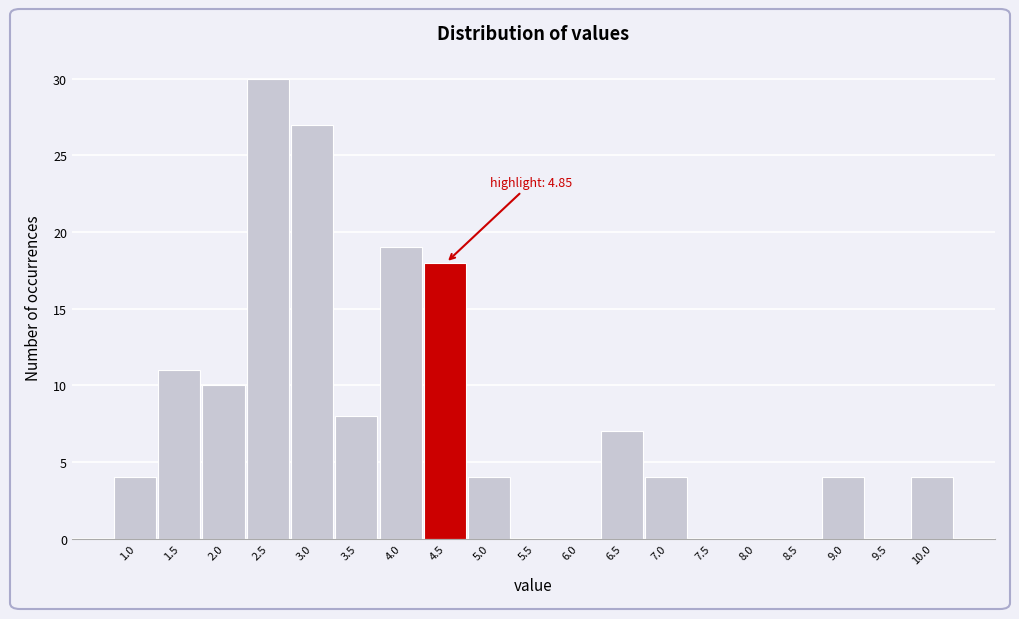

Reading left to right, list all the values displayed in this chart.

1.0=4	1.5=11	2.0=10	2.5=30	3.0=27	3.5=8	4.0=19	4.5=18	5.0=4	5.5=0	6.0=0	6.5=7	7.0=4	7.5=0	8.0=0	8.5=0	9.0=4	9.5=0	10.0=4